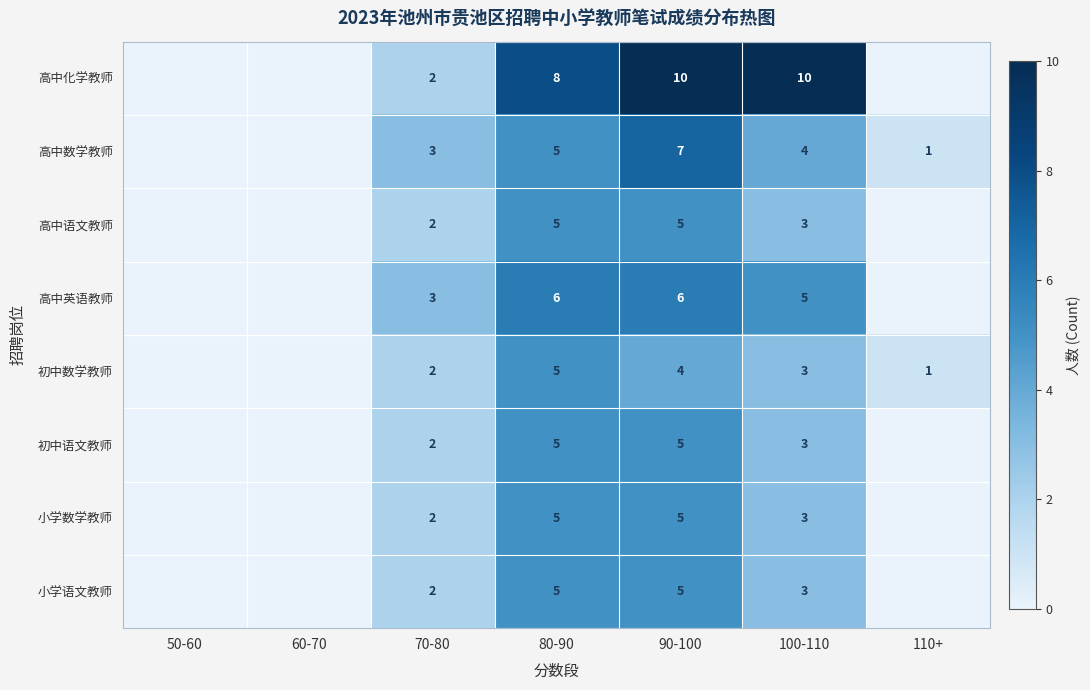

What is the difference between the highest and lowest values at 90-100?

6